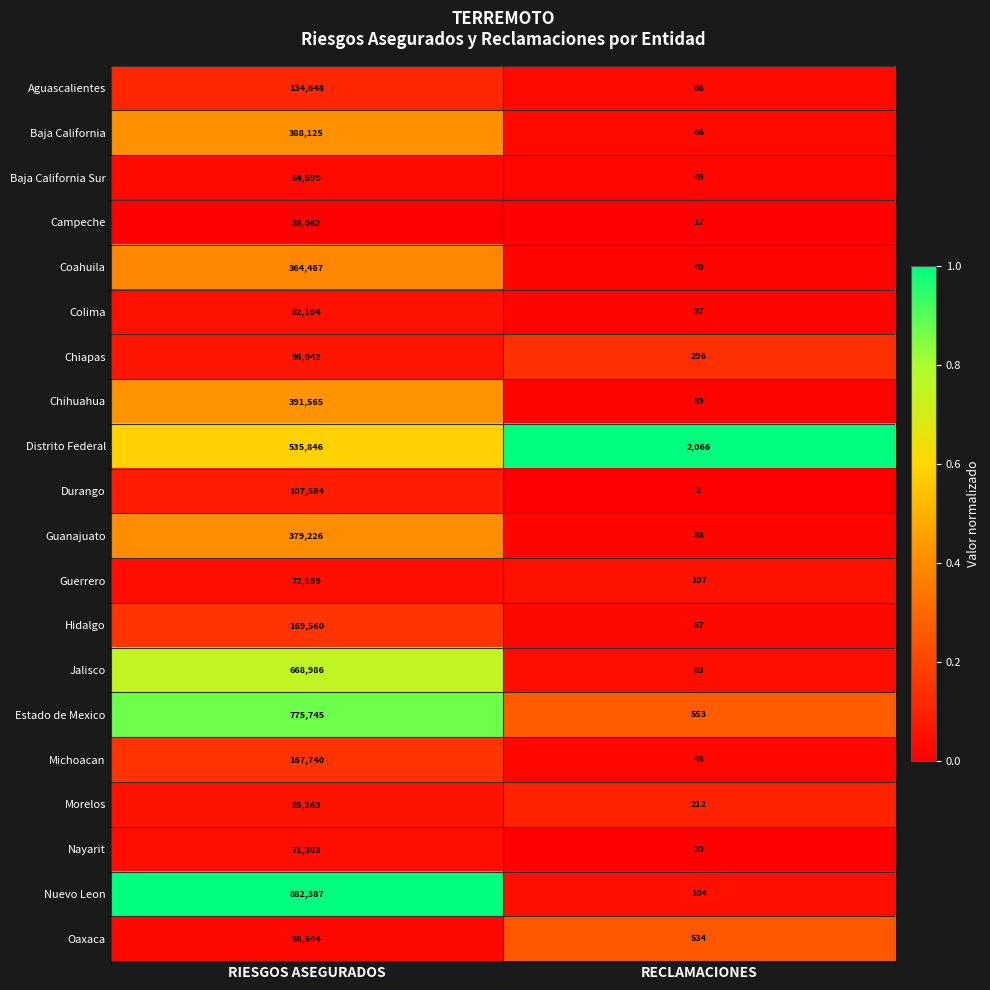

What value does the Aguascalientes series have at RECLAMACIONES, to the nearest 100?

100